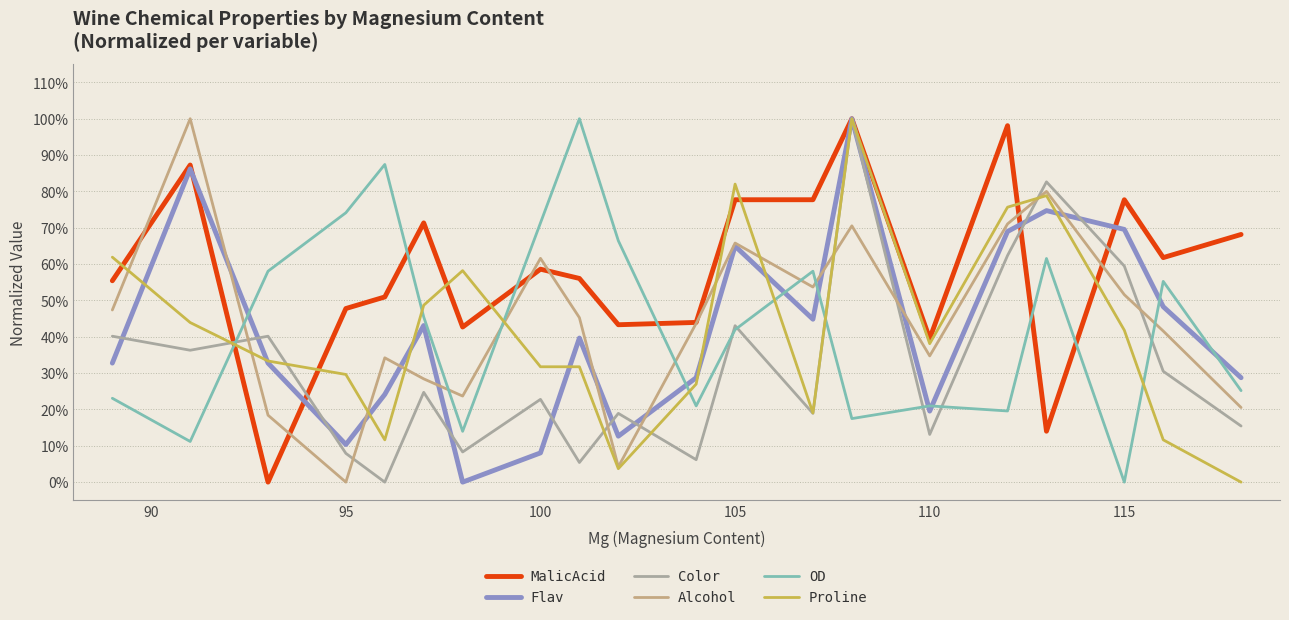

What is the value of the OD point at the 9th from the left?

1.0